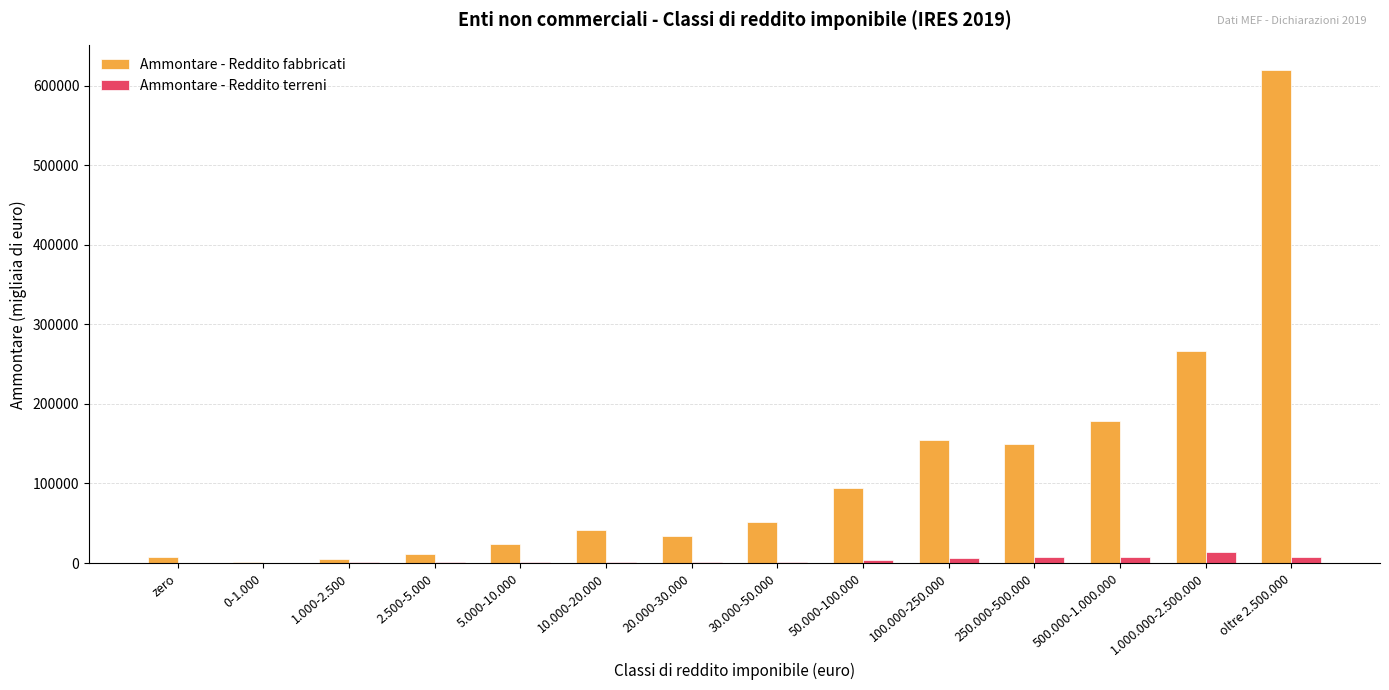

What is the sum of all Ammontare - Reddito fabbricati values?

1640821